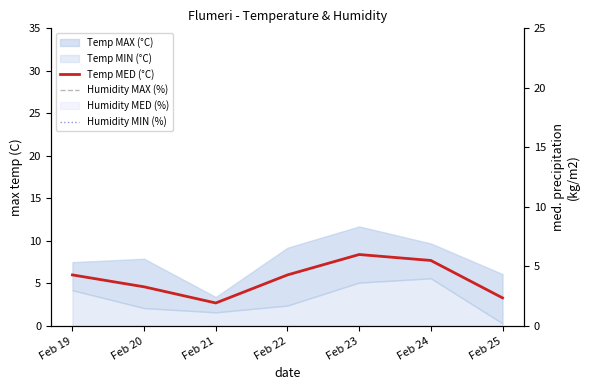

Which series has the widest spread of values?

Humidity MIN (%)